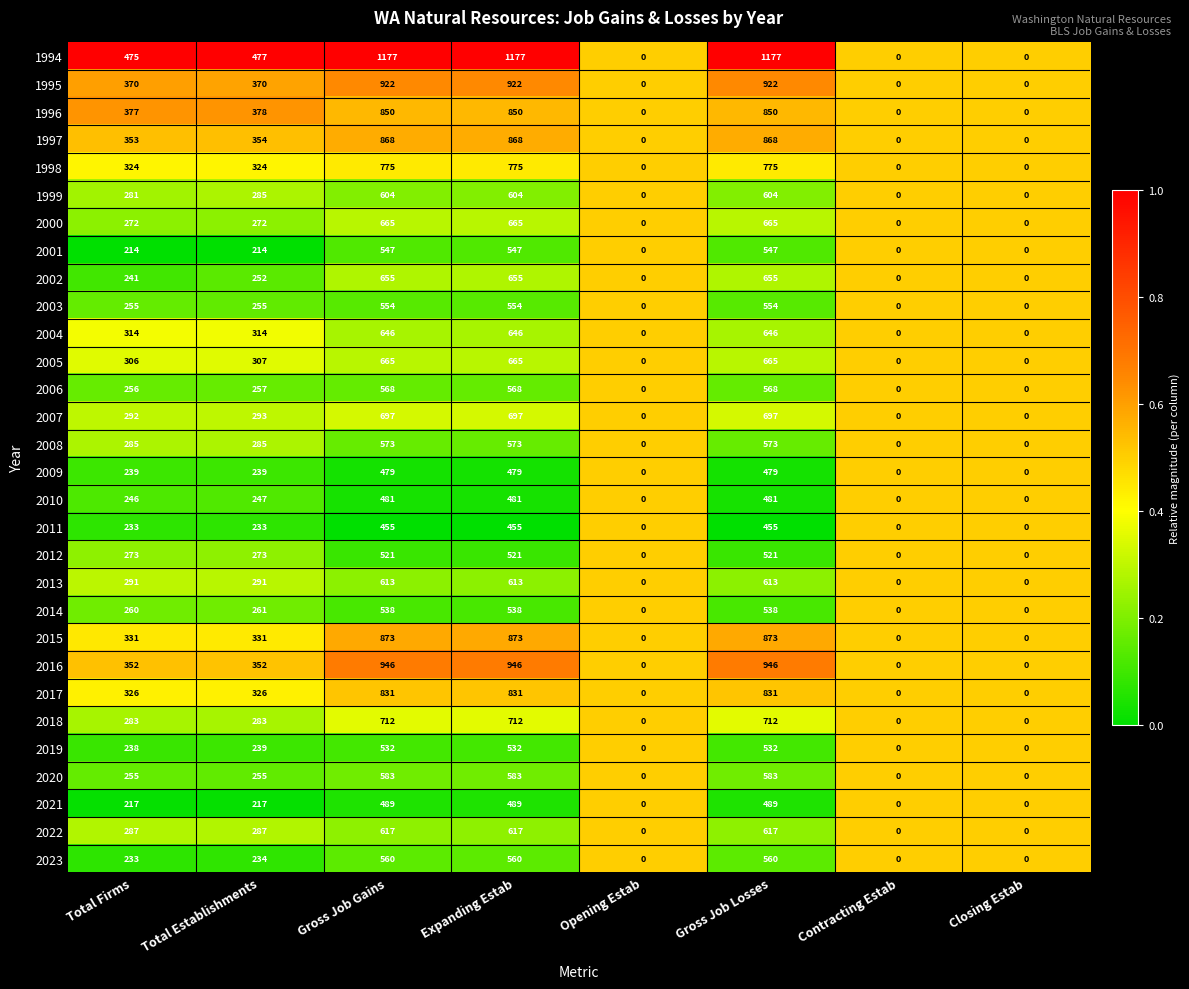

What is the total value across all series at Gross Job Gains?

19996